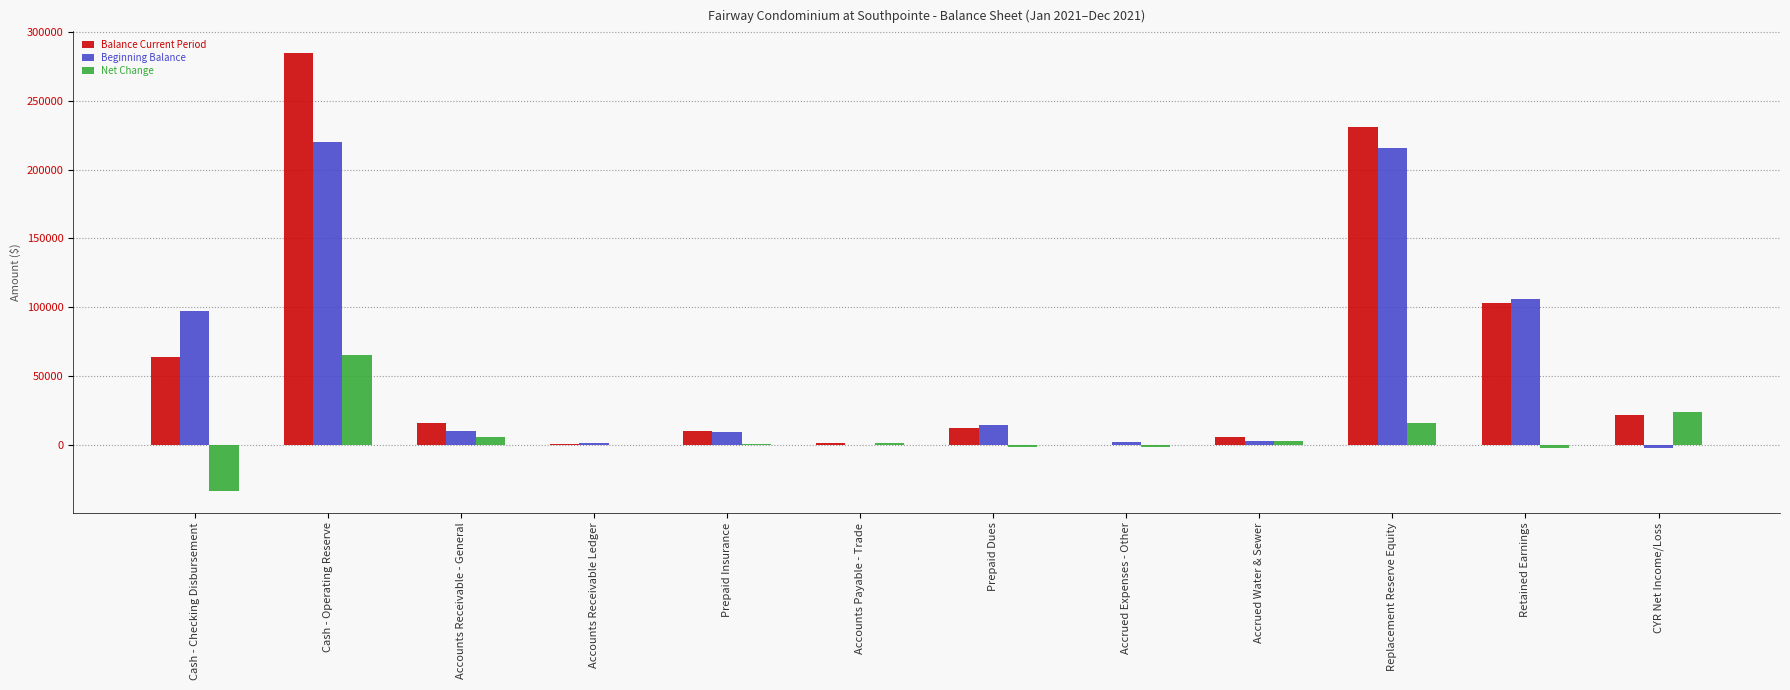

Between Accounts Payable - Trade and Replacement Reserve Equity, which series saw the biggest shift?

Balance Current Period